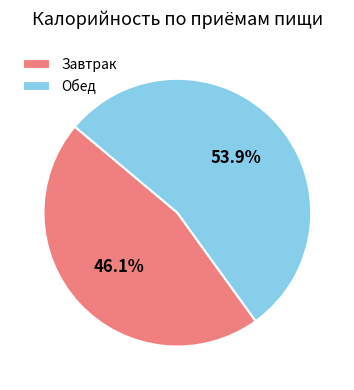

Count the number of slices in the pie.

2